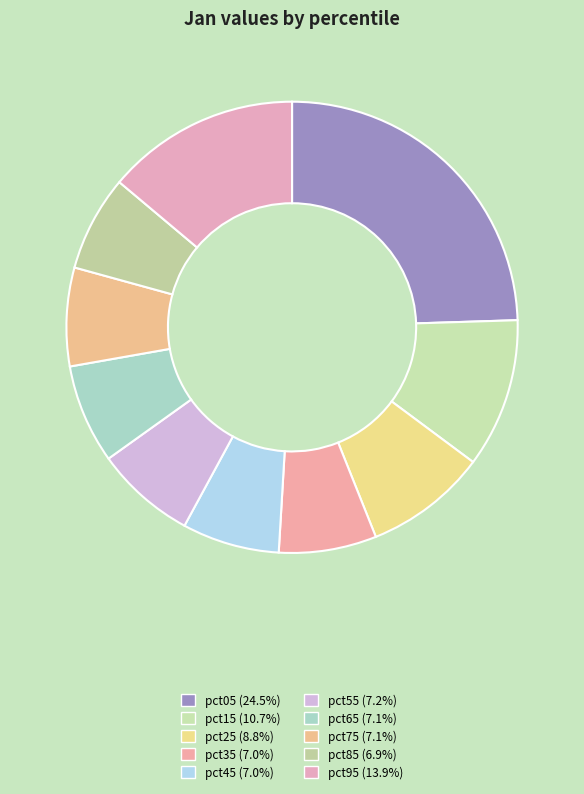

To the nearest percent, what portion does pct45 represent?

7%